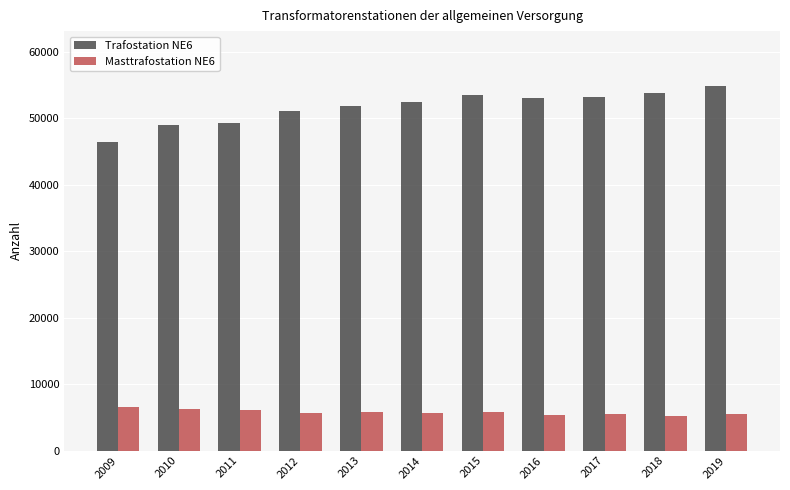

True or false: Masttrafostation NE6 has a value of 9879 at 2014.

False